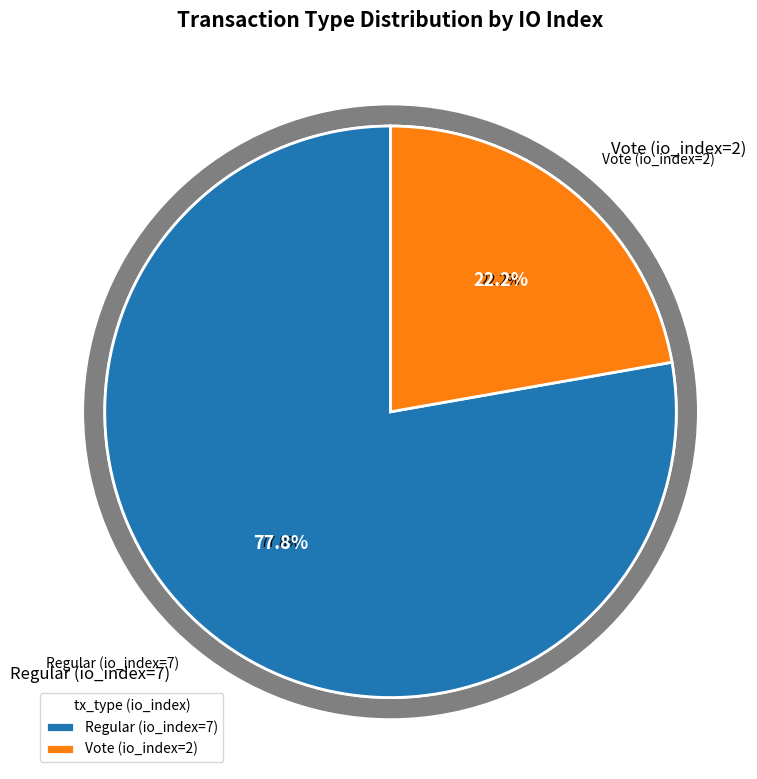

Does Vote (io_index=2) represent more than half of the total?

No